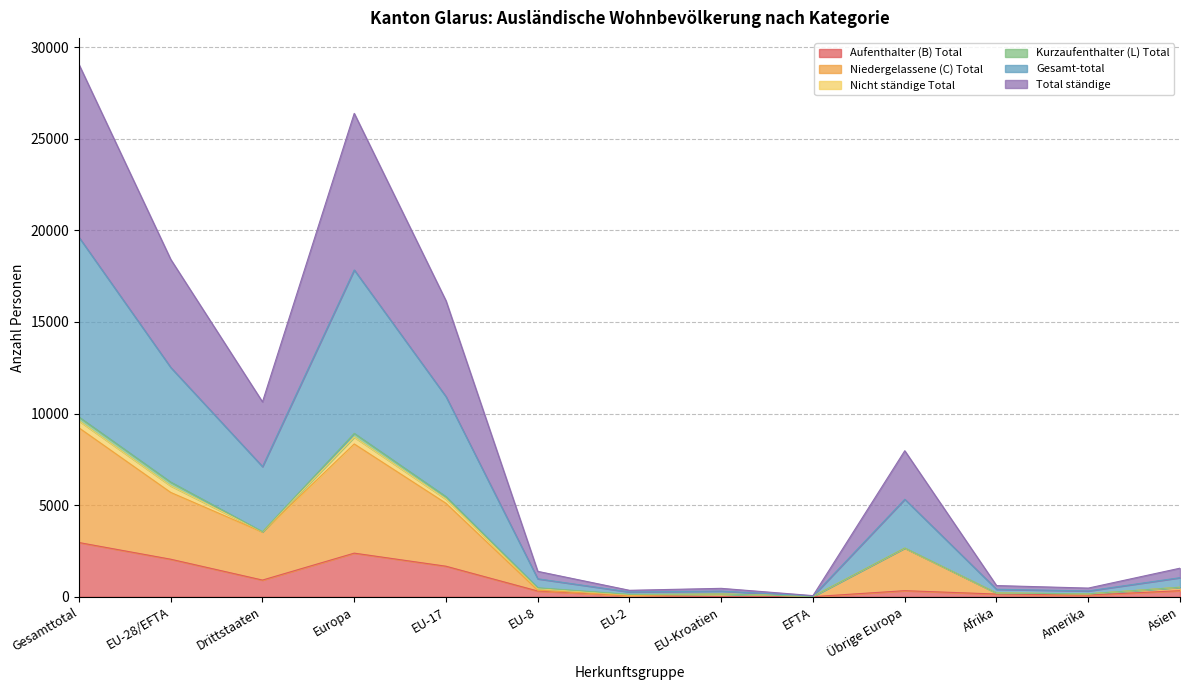

What is the sum of the Aufenthalter (B) Total values at Drittstaaten and EU-17?

2578